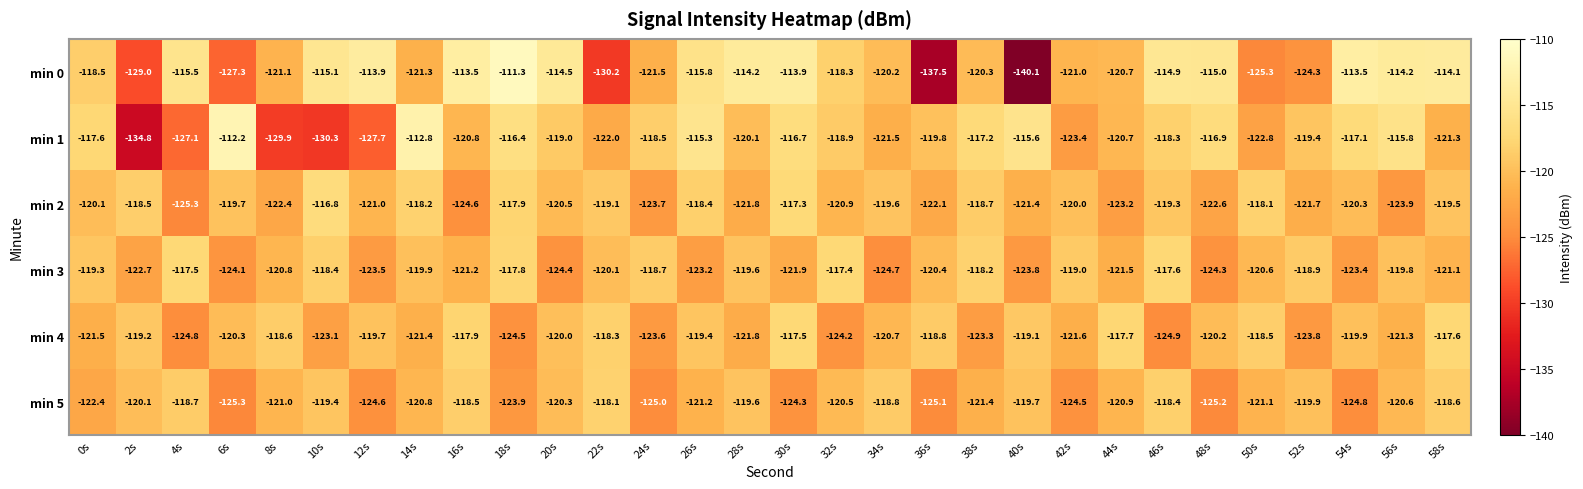

What is the difference between the second highest and second lowest values in the min 5 series?

6.8